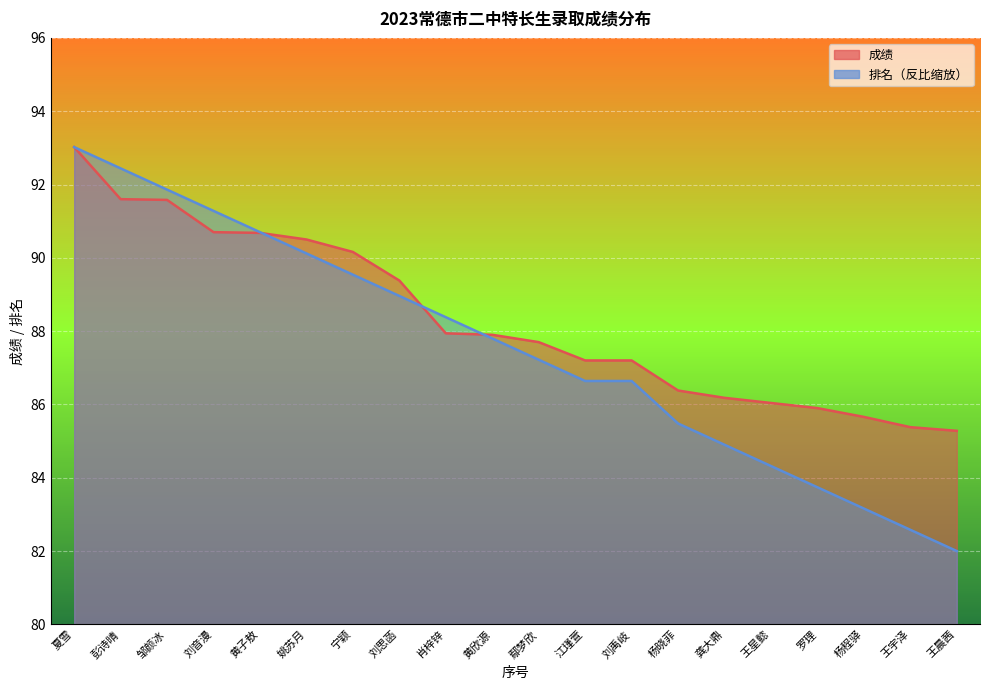

What is the lowest value of the 排名_line series?

82.0